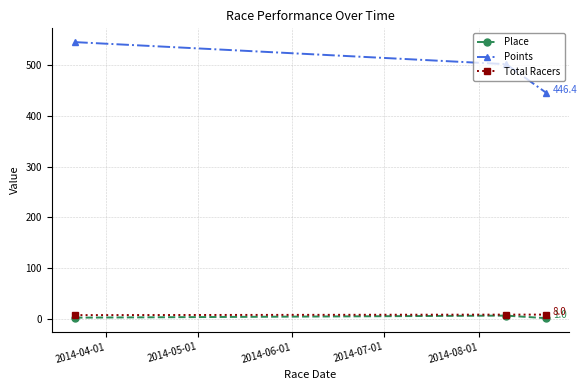

What is the average value of the Place series?

3.0